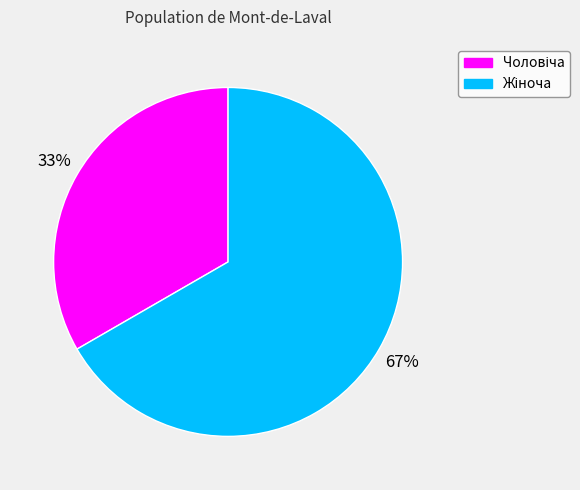

Is there any slice that represents more than half of the pie?

Yes